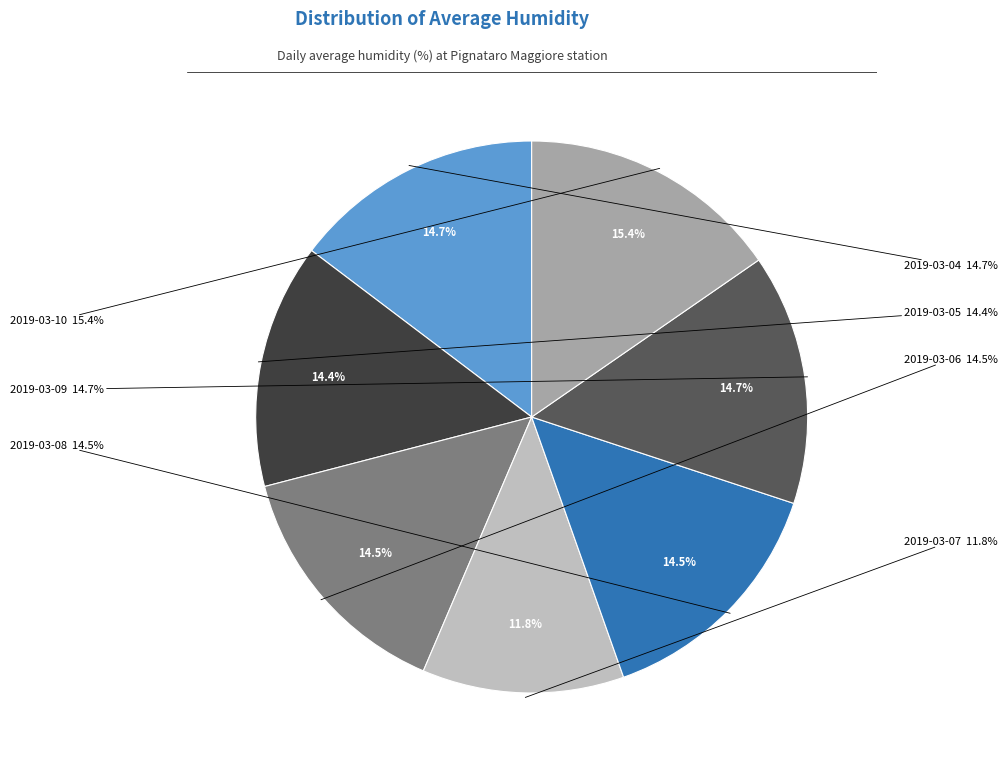

Is there any slice that represents more than half of the pie?

No